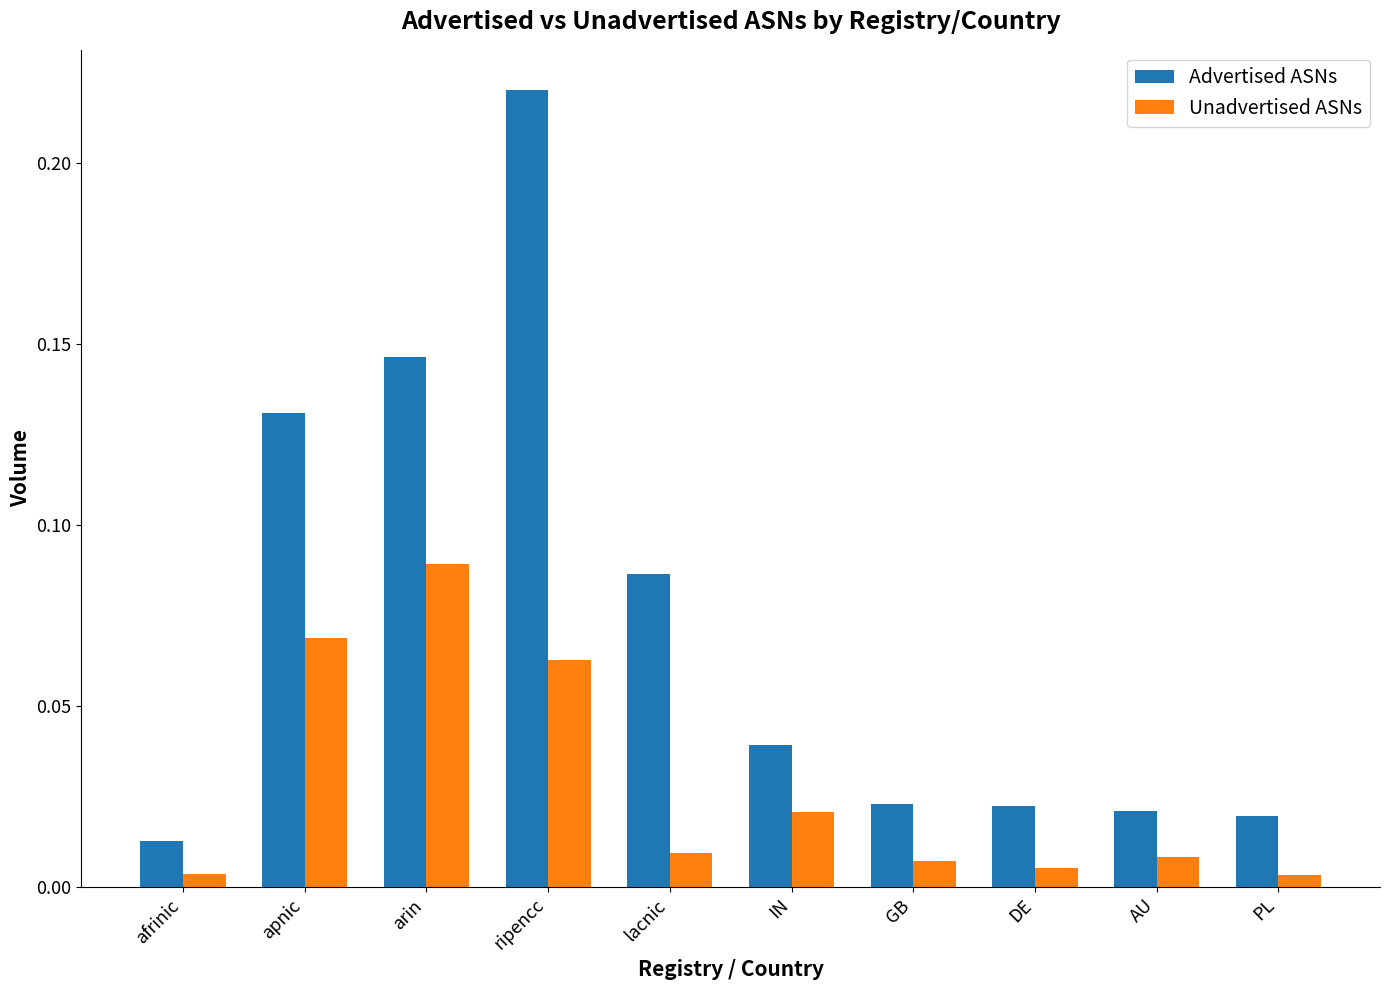

Is the value of Advertised ASNs at arin greater than the value of Unadvertised ASNs at apnic?

Yes